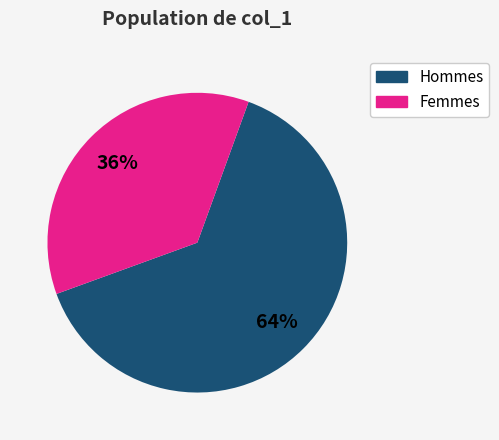

How many slices are in this pie chart?

2